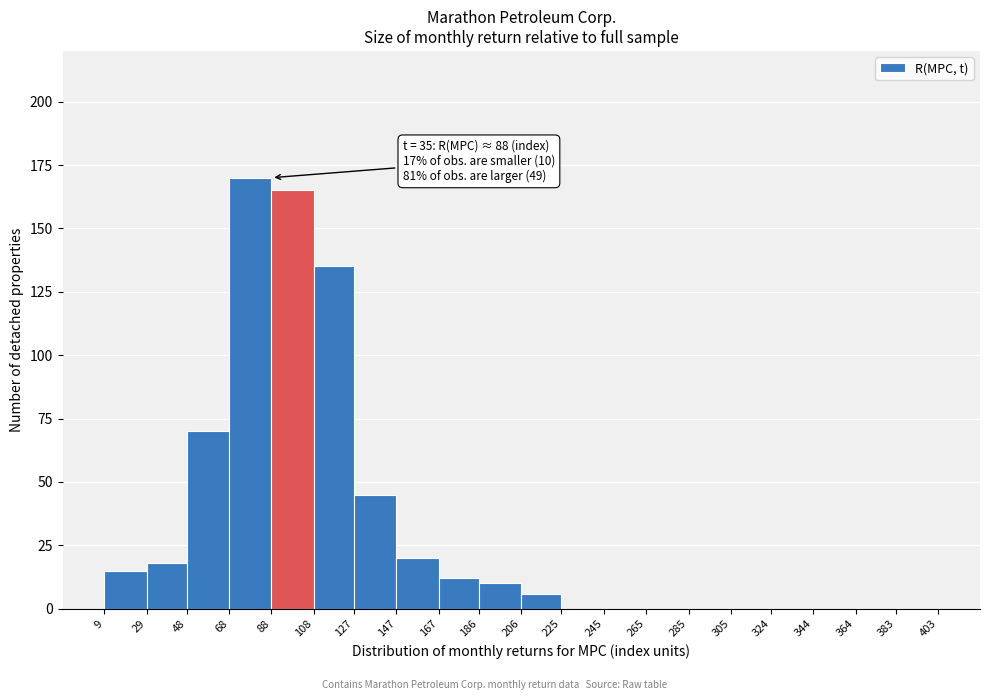

Which range on the x-axis has the tallest bar?

68 to 88